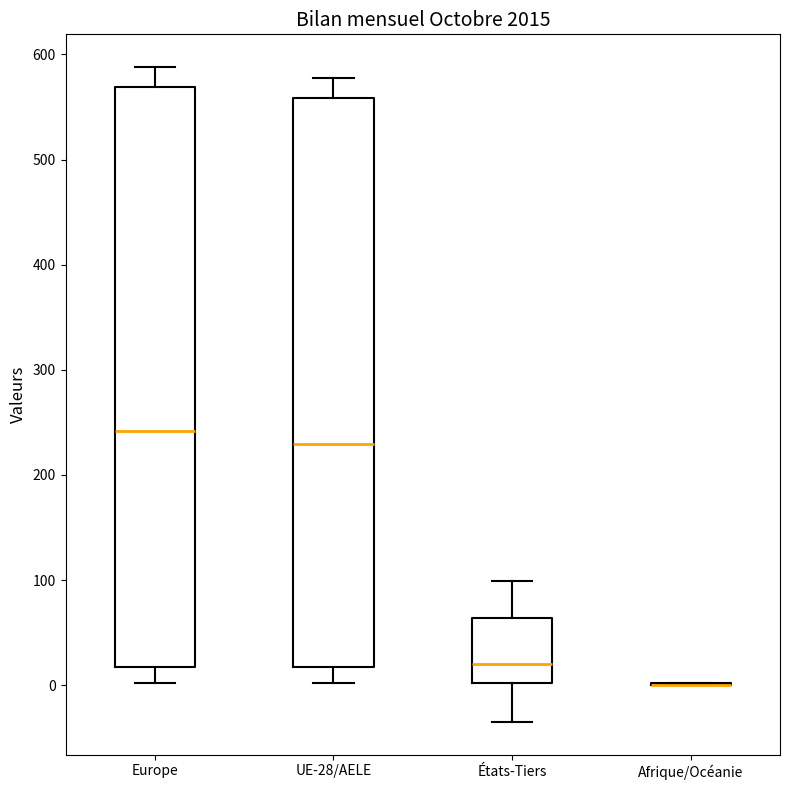

Reading left to right, transcribe this box plot: for each box, give where its median line is, the range the box spans, and where its two whiskers end, as read against the y-axis. The values are not printed on the chart, so give them approximately, as read against the axis.

Europe: median 240, box 20 to 570, whiskers 0 to 590
UE-28/AELE: median 230, box 20 to 560, whiskers 0 to 580
États-Tiers: median 20, box 0 to 60, whiskers -30 to 100
Afrique/Océanie: box collapsed to a line at 0, whiskers 0 to 0